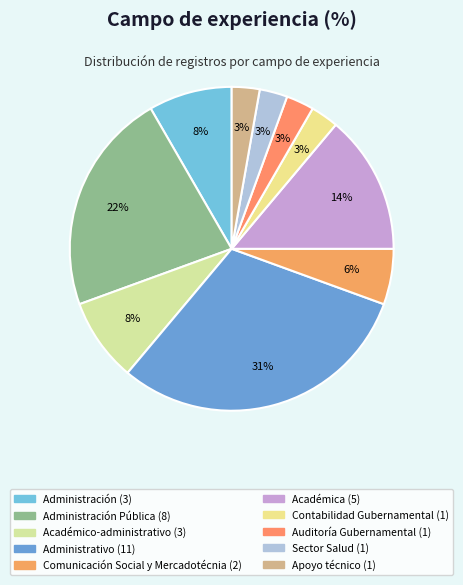

How many segments does this pie chart have?

10